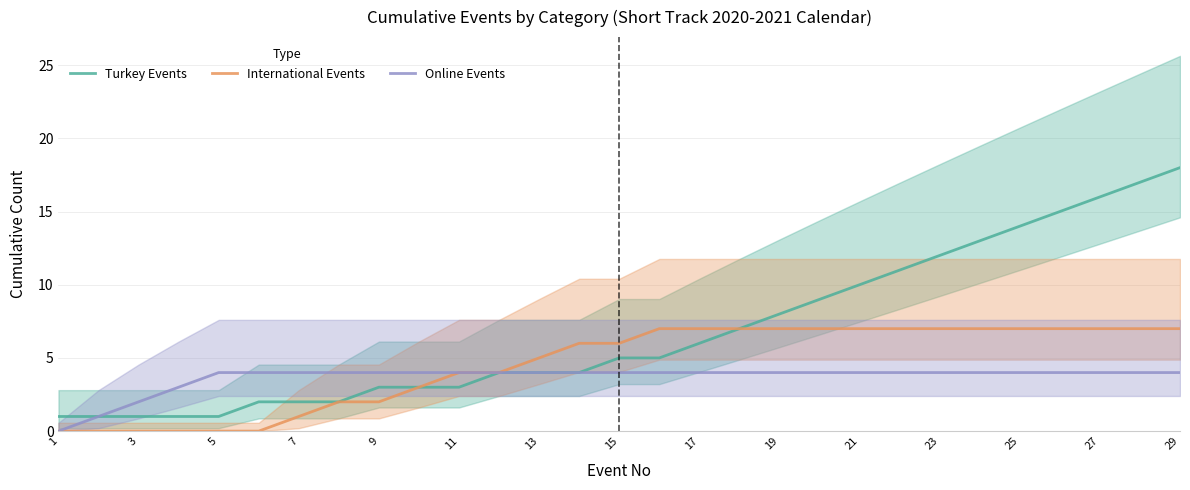

What is the difference between the International Events values at 29 and 11?

3